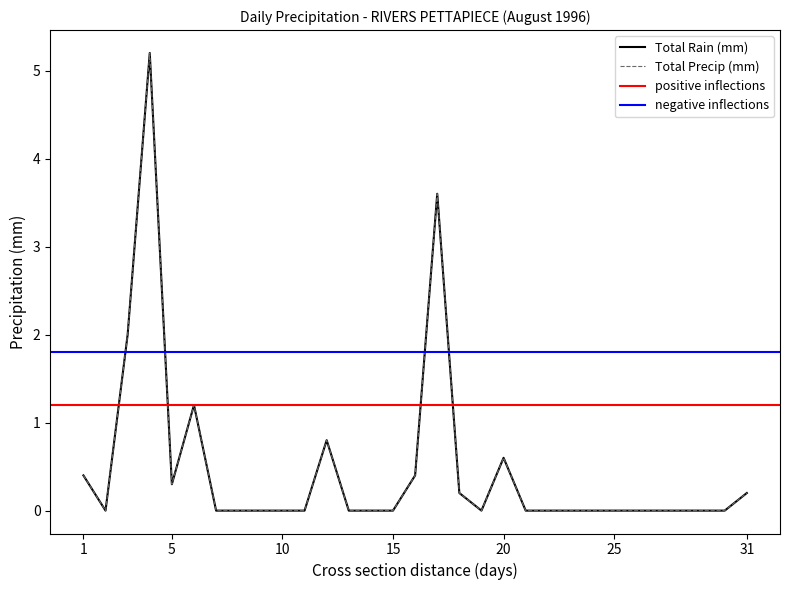

At which category does the chart reach its peak across all series?

1996-08-04